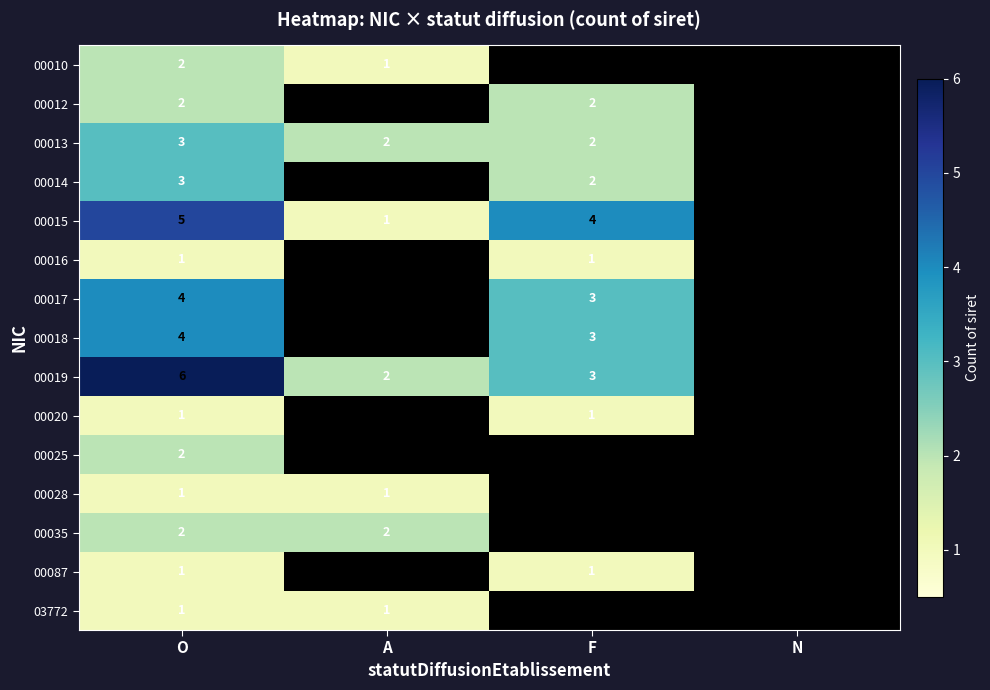

Is the value of 00019 at O greater than the value of 00035 at A?

Yes